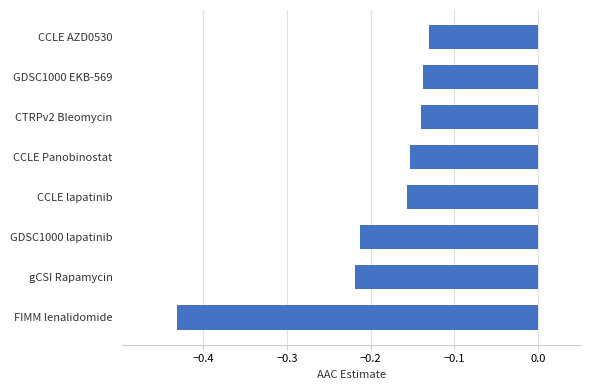

True or false: the data shows -0.3 at CCLE lapatinib.

False